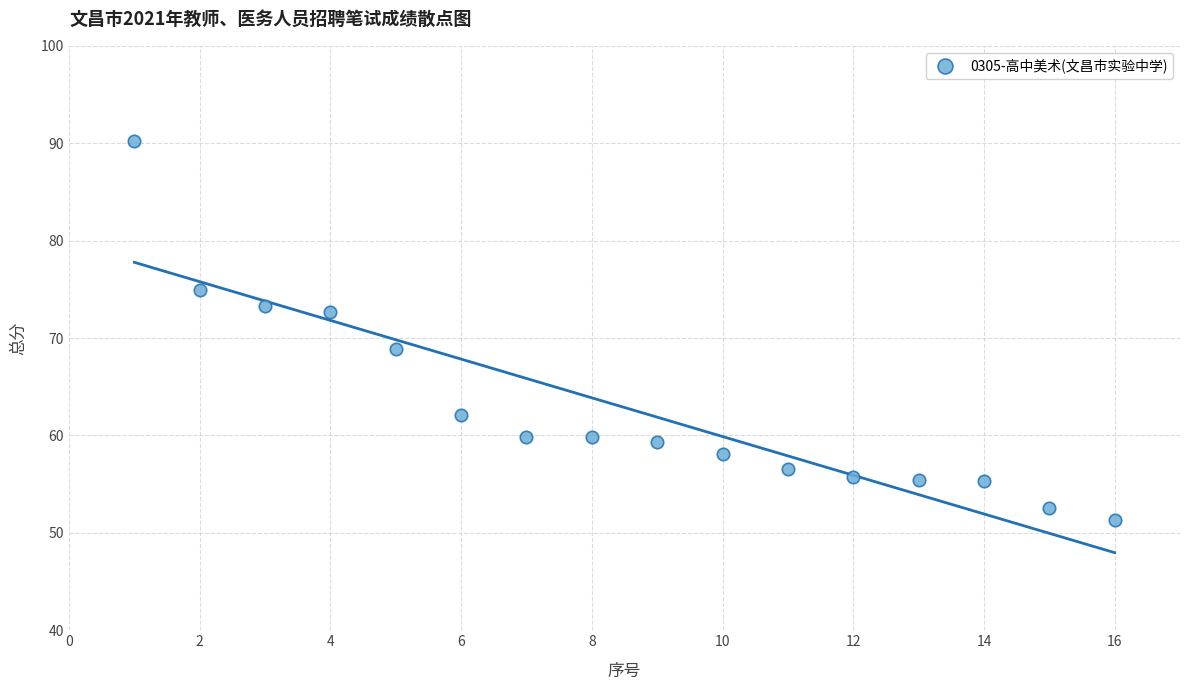

What Y value in the scatter plot is closest to 70?

68.8